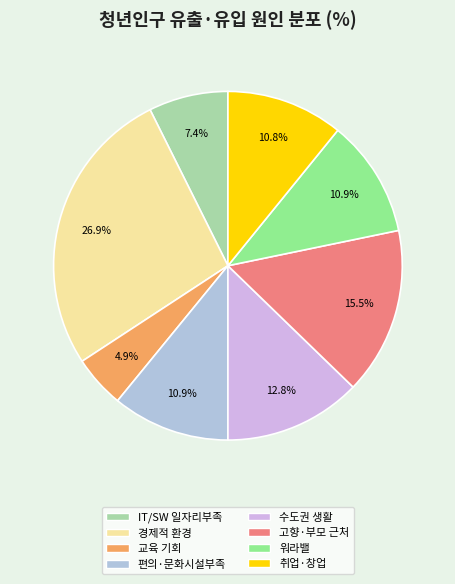

How many segments does this pie chart have?

8